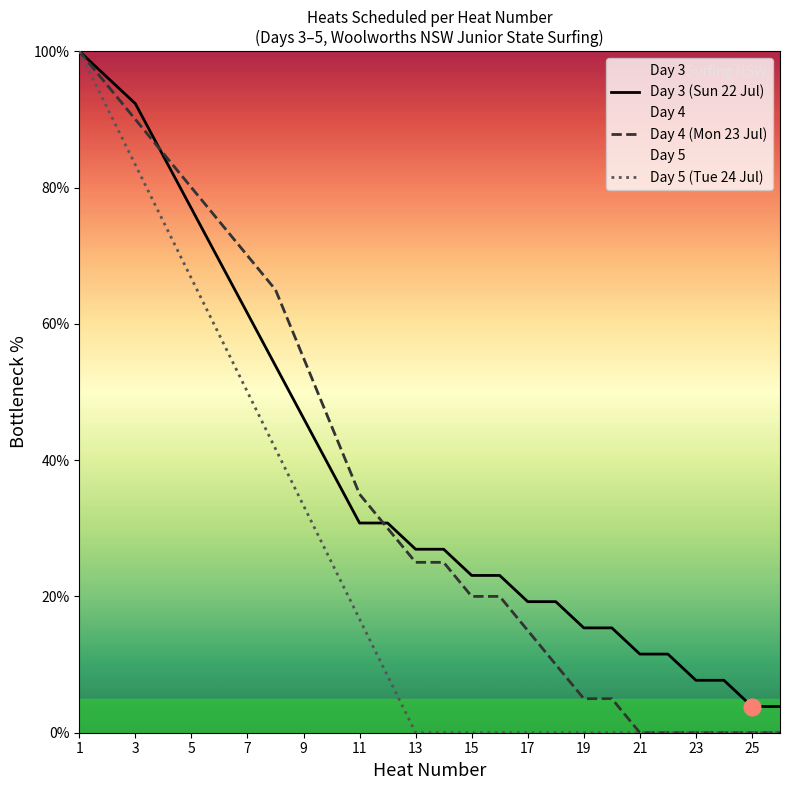

What is the total value across all series at 23?

7.7